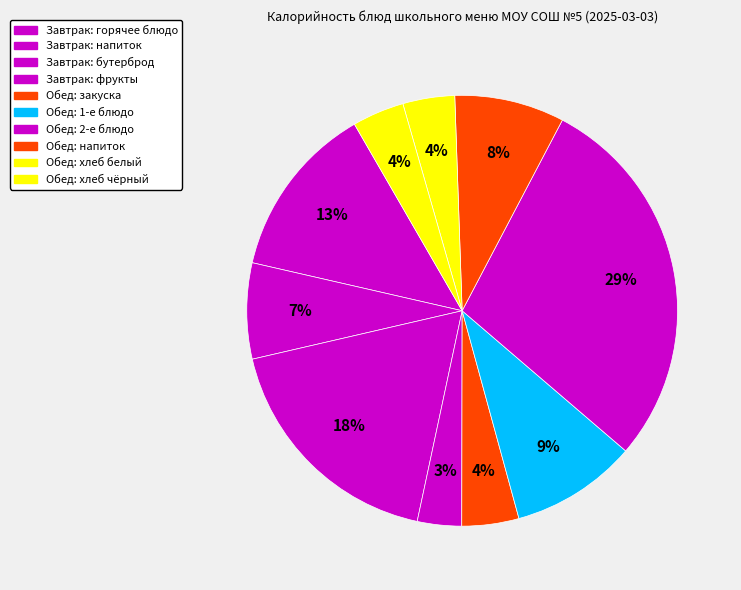

Count the number of slices in the pie.

10